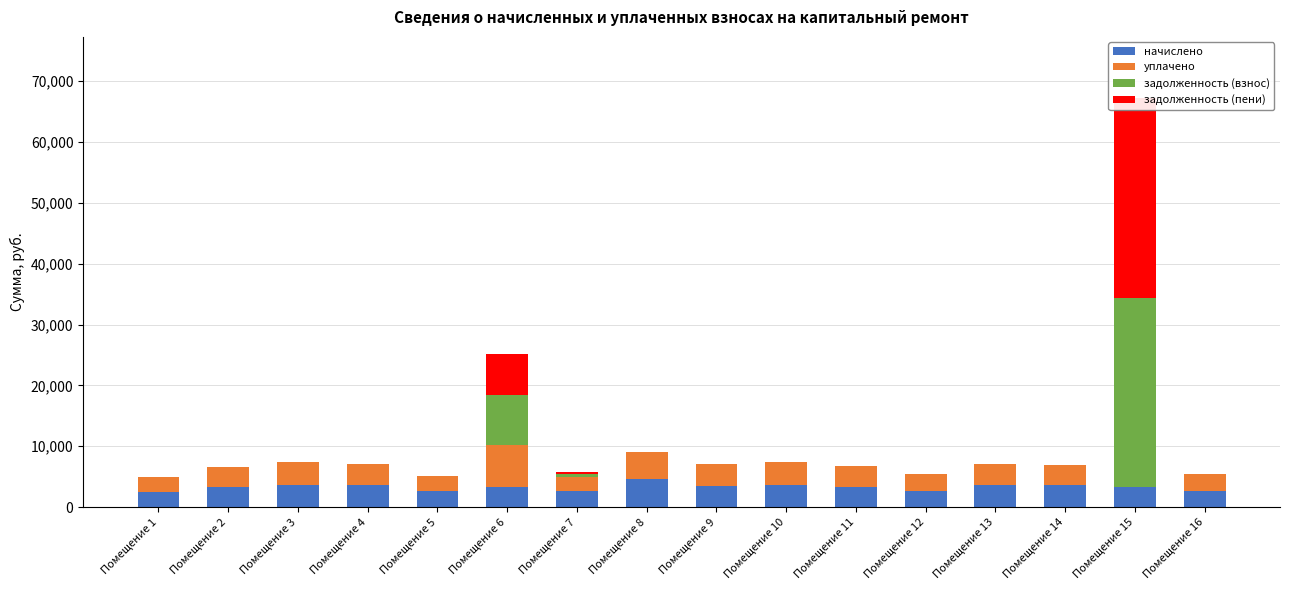

Is the value of задолженность (взнос) at Помещение 4 greater than the value of задолженность (пени) at Помещение 9?

No